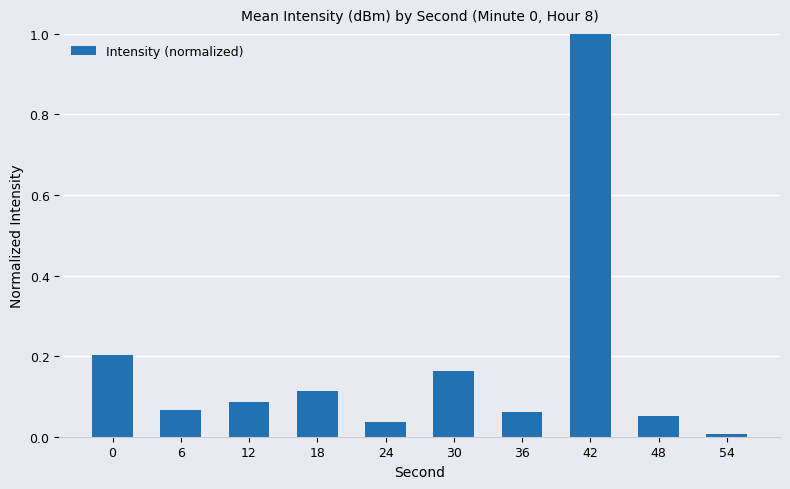

Is it true that the value at 42 is 1.0?

True